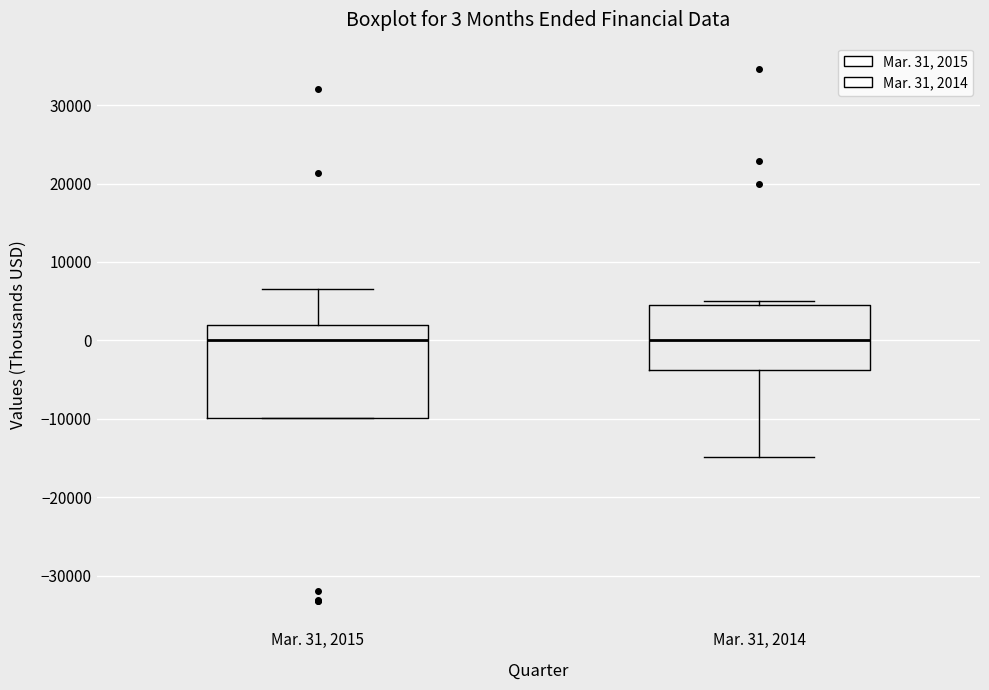

Which box is the tallest, from its lower edge to its upper edge?

Mar. 31, 2015